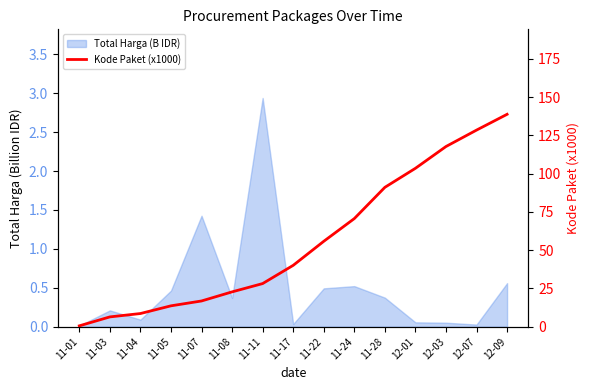

How many lines are shown in the chart?

1